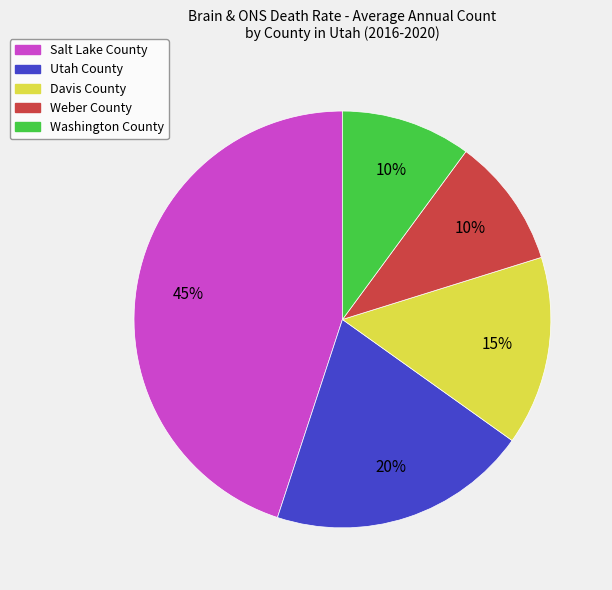

What is the largest slice in the pie chart?

Salt Lake County